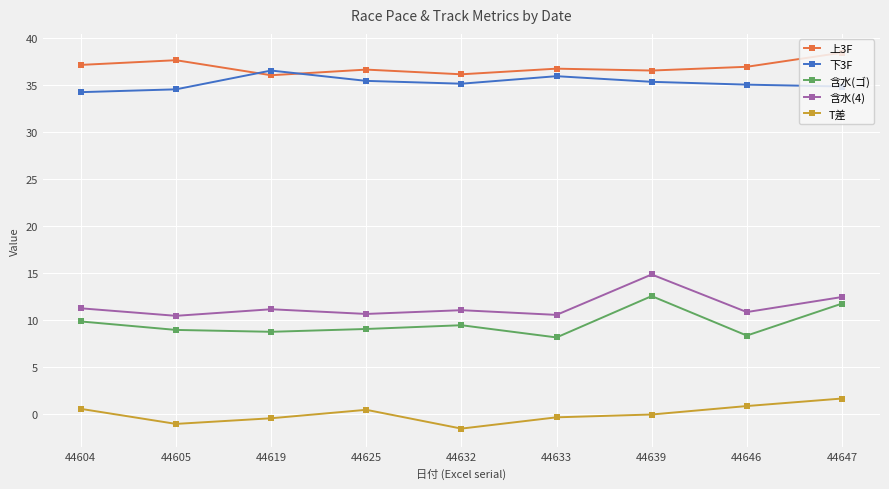

At how many categories does at least one series exceed 25?

9